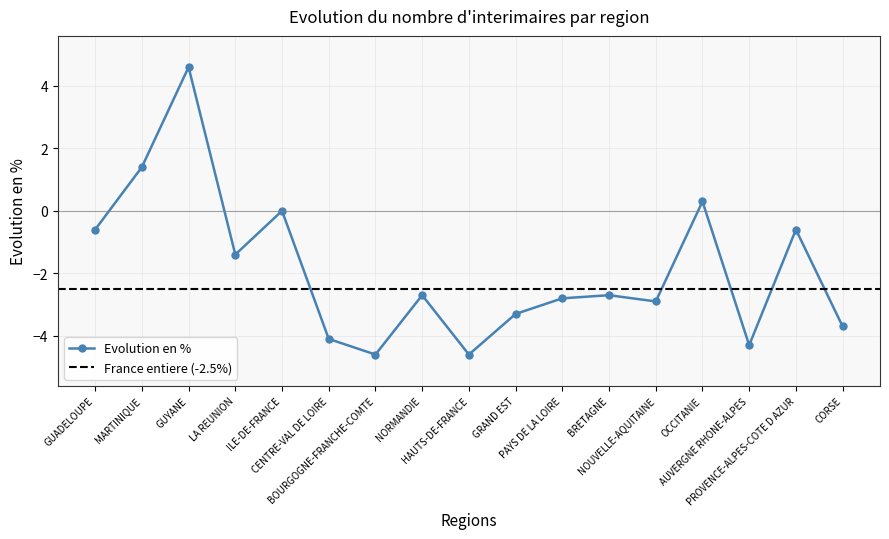

What is the label of the 4th point from the right?

OCCITANIE